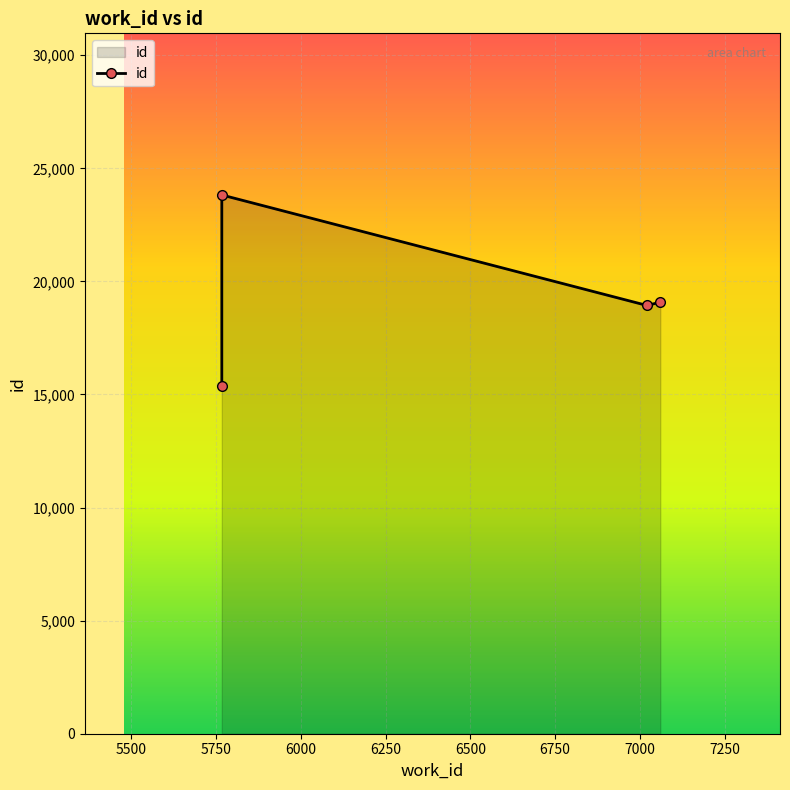

The chart shows a value of 32066 at 5750. True or false?

False